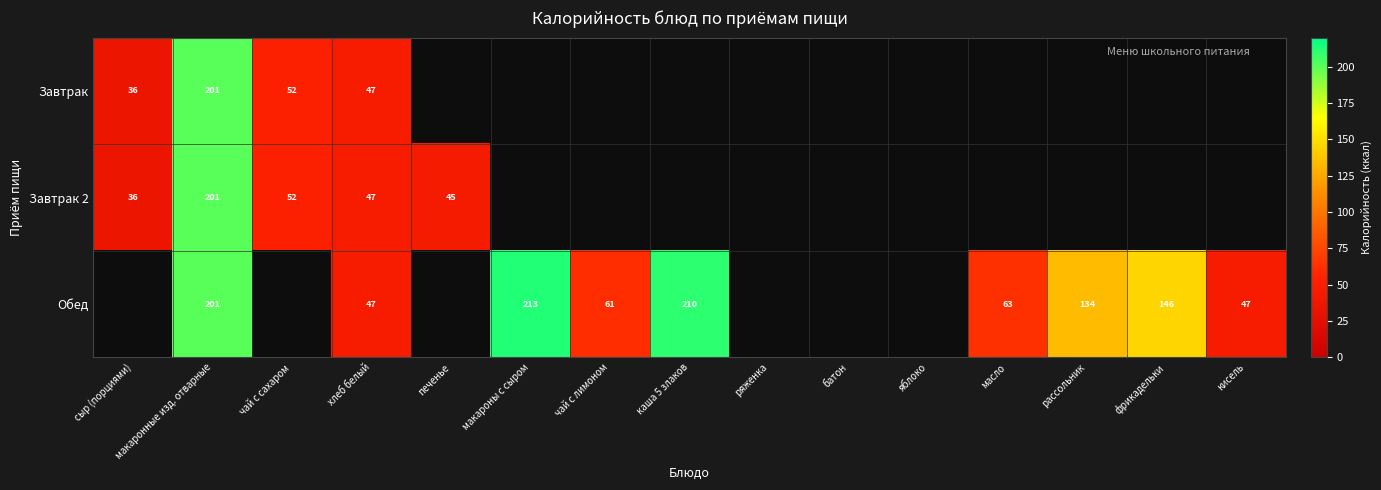

How many distinct data groups are displayed?

3